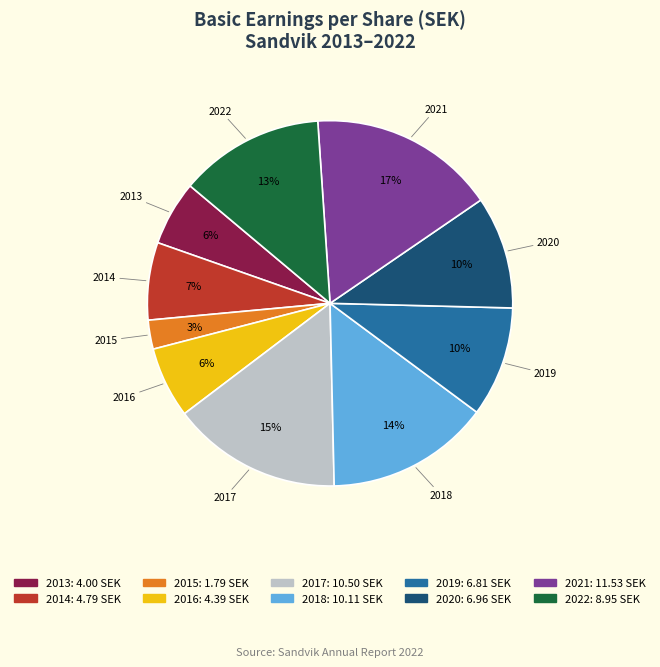

What percentage is the 2017 slice, to the nearest percent?

15%